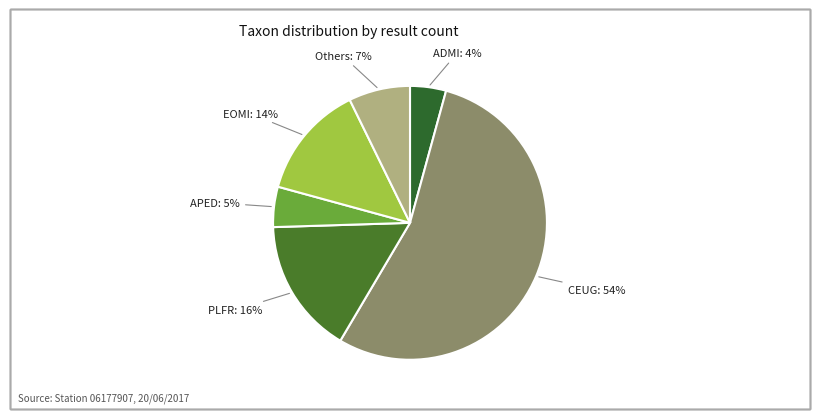

Which has a higher value, APED or PLFR?

PLFR